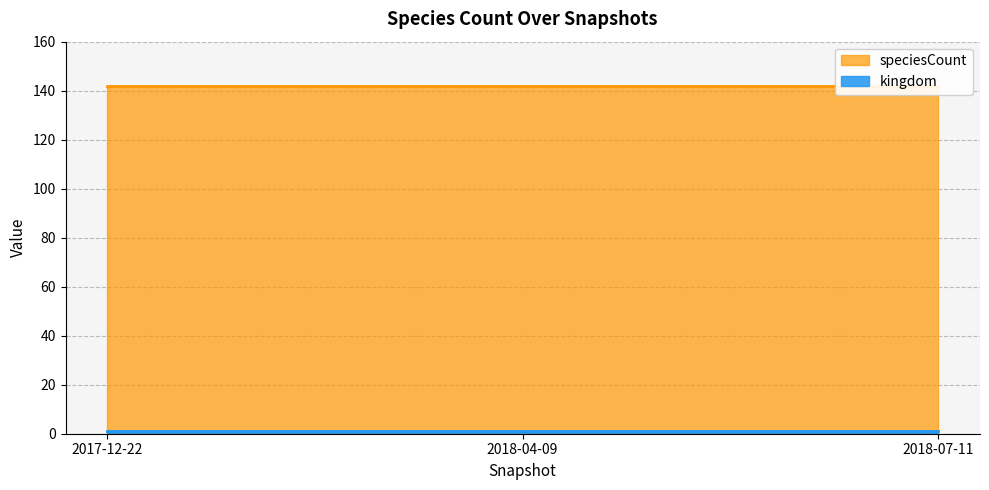

Rank the series by their average value, from lowest to highest.

kingdom, speciesCount